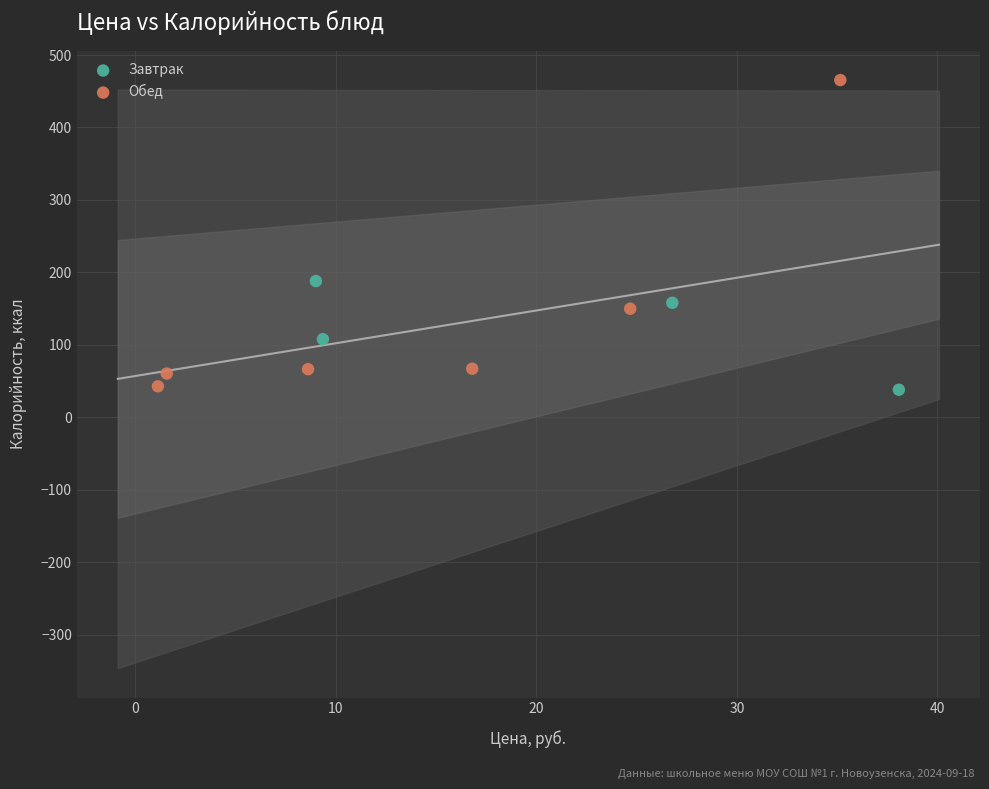

Which series contains the highest Y value?

Обед